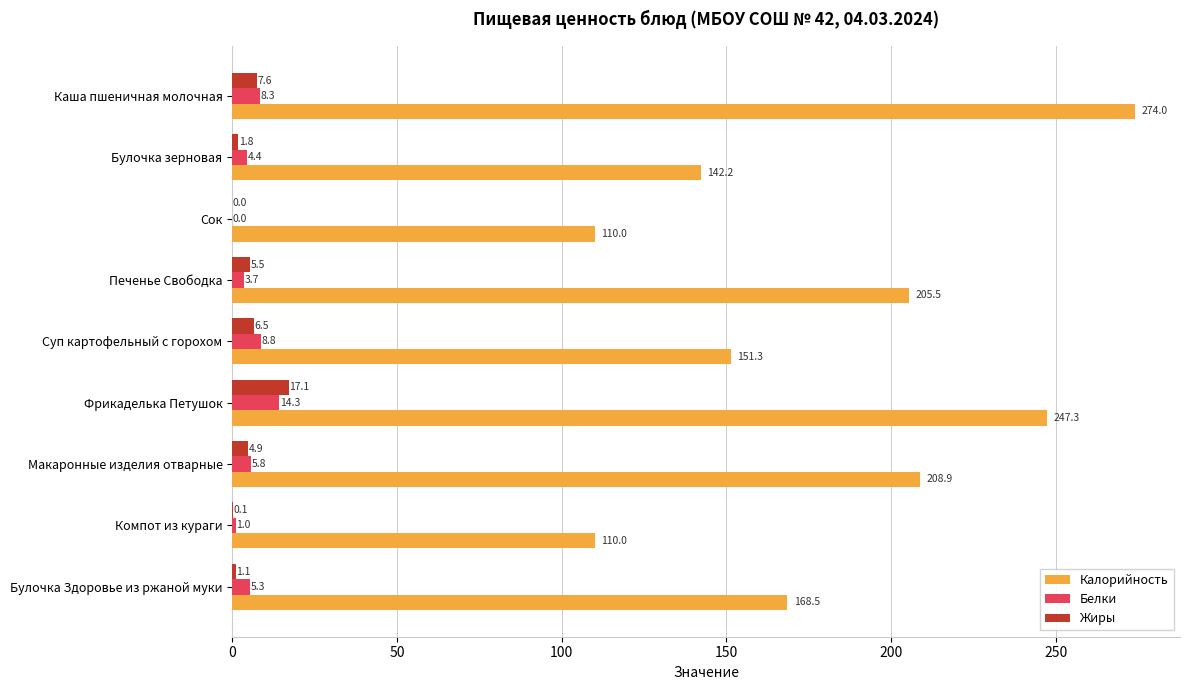

What are all the series names shown in the legend?

Калорийность, Белки, Жиры